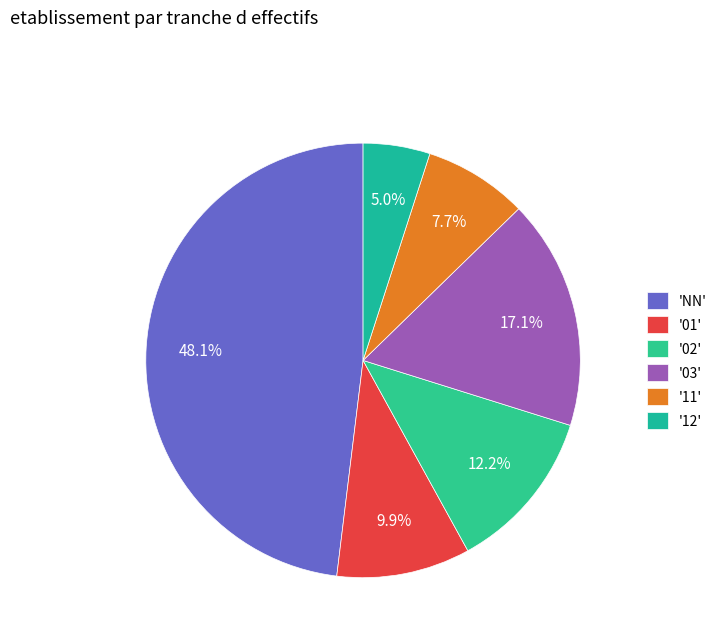

How many slices are in this pie chart?

6